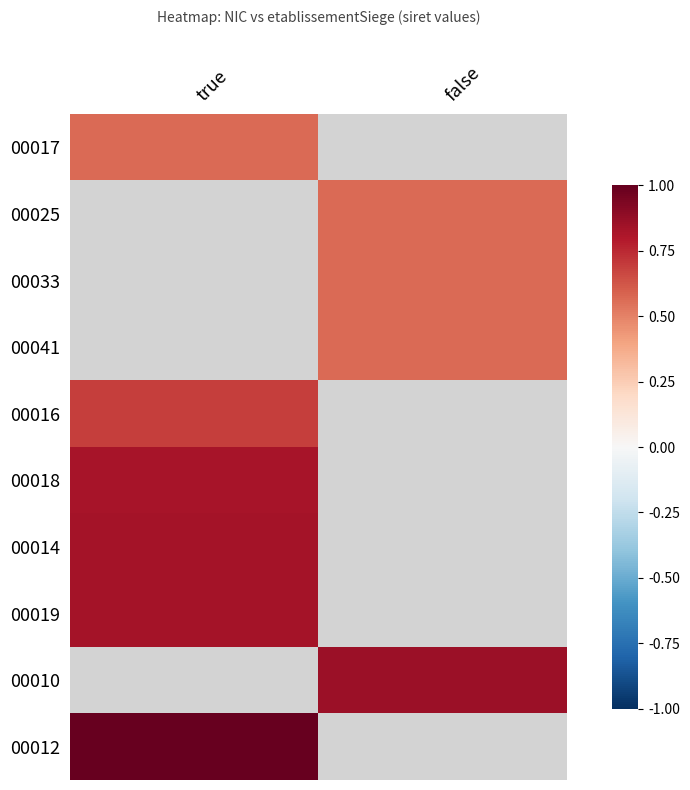

What is the smallest value displayed?

0.6